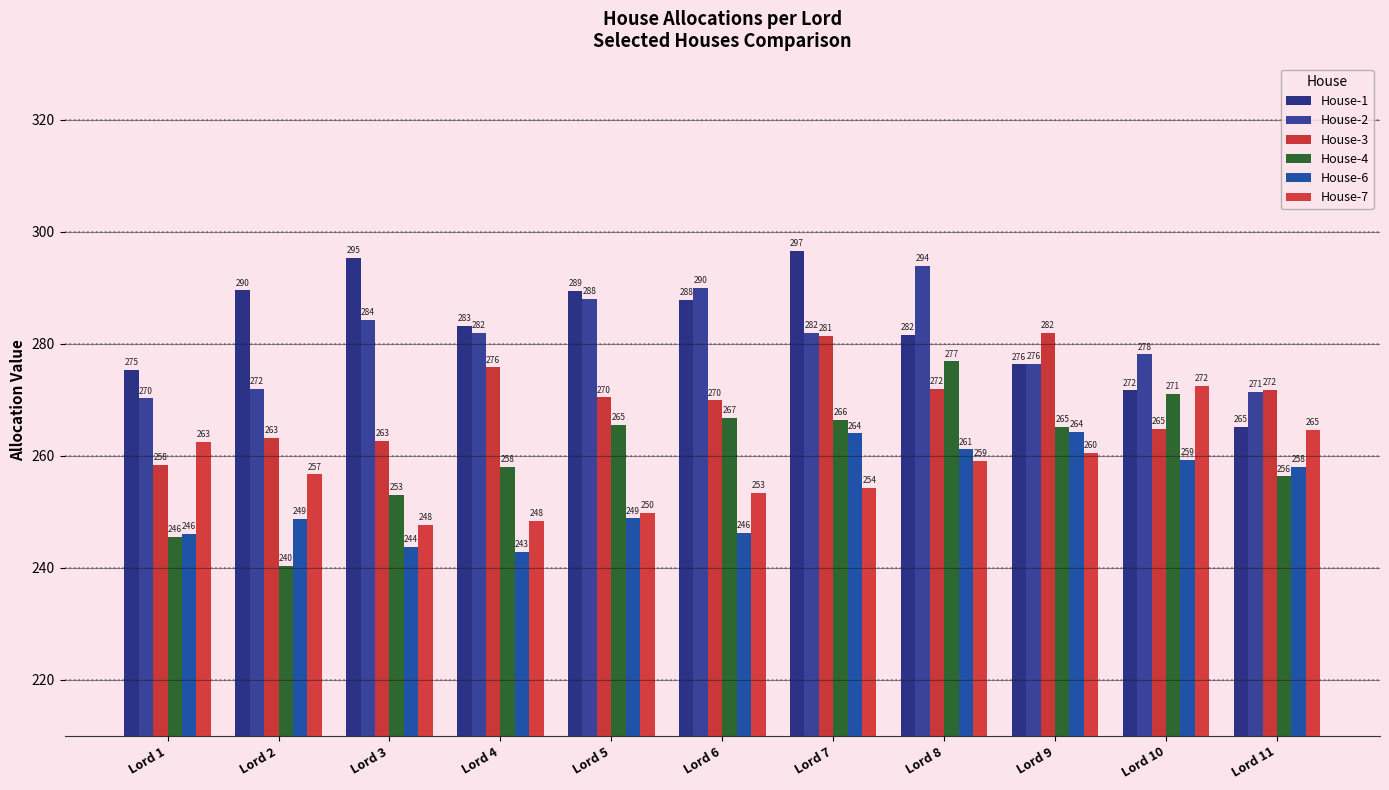

Between Lord 4 and Lord 8, which series saw the biggest shift?

House-4